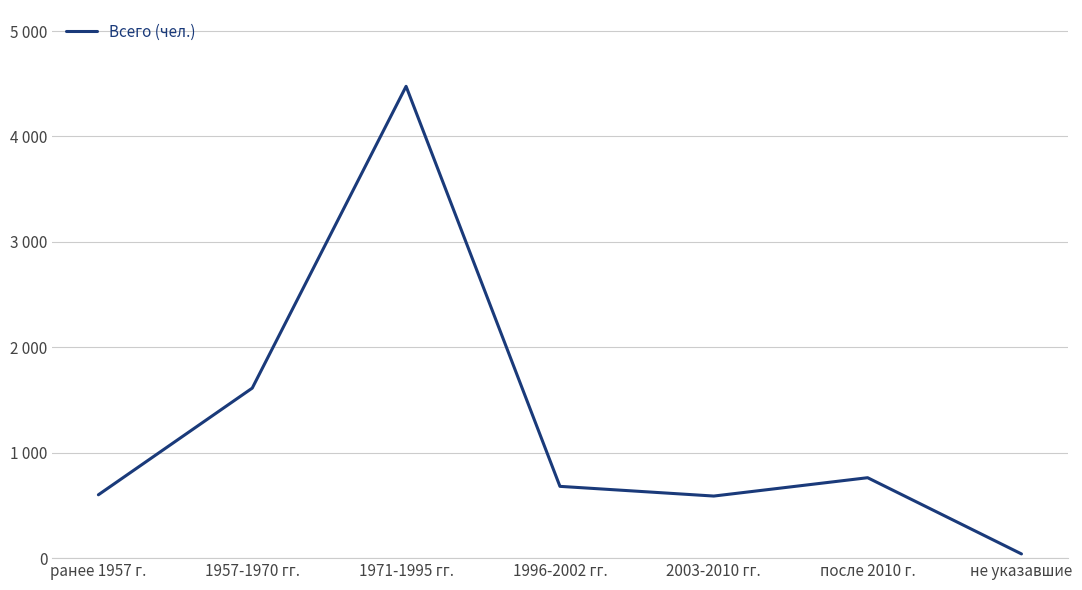

Is this an area chart (filled region under the line)?

No